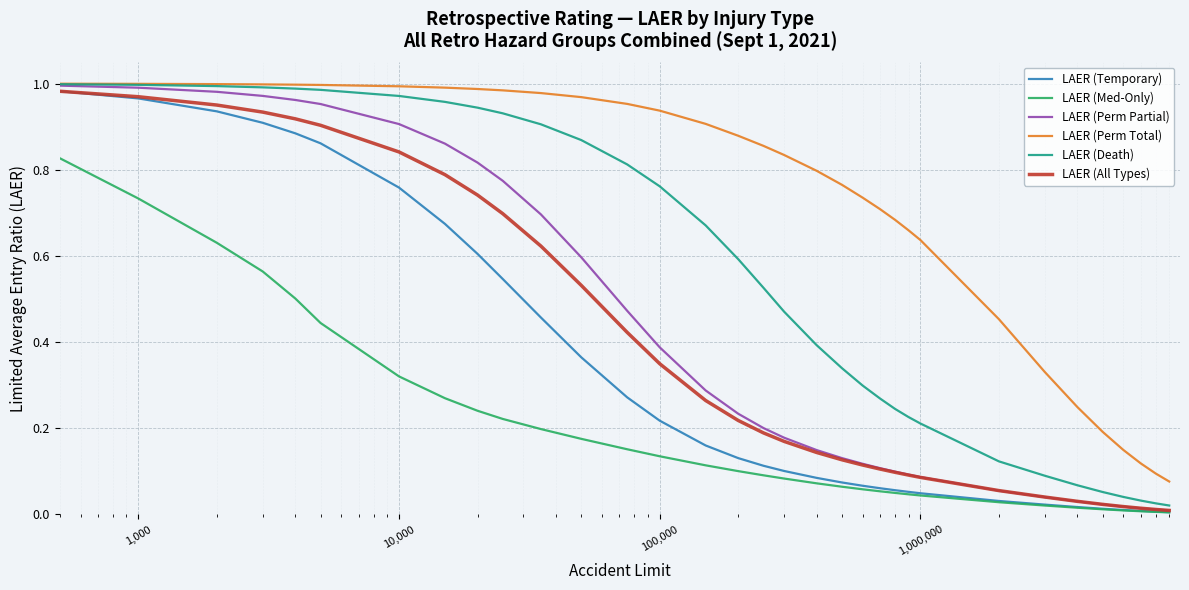

Which series has the largest total across all categories?

LAER (Perm Total)